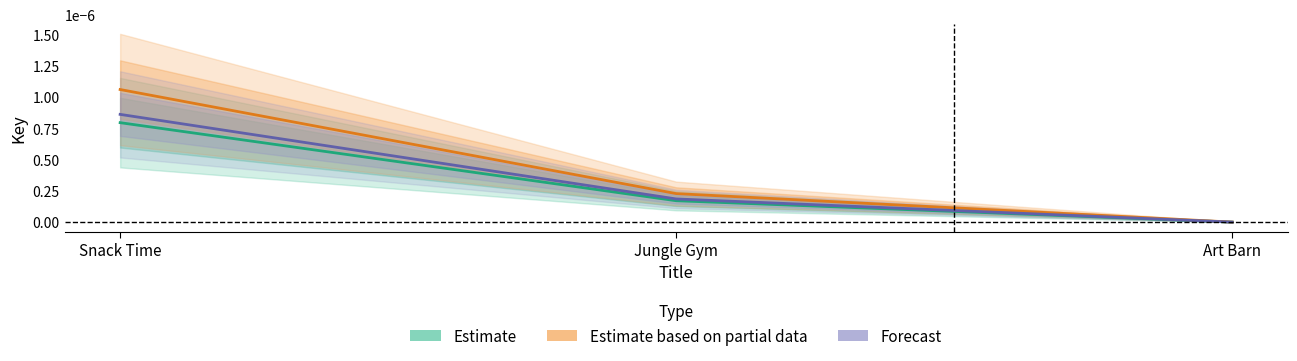

Count the number of categories in the chart.

3